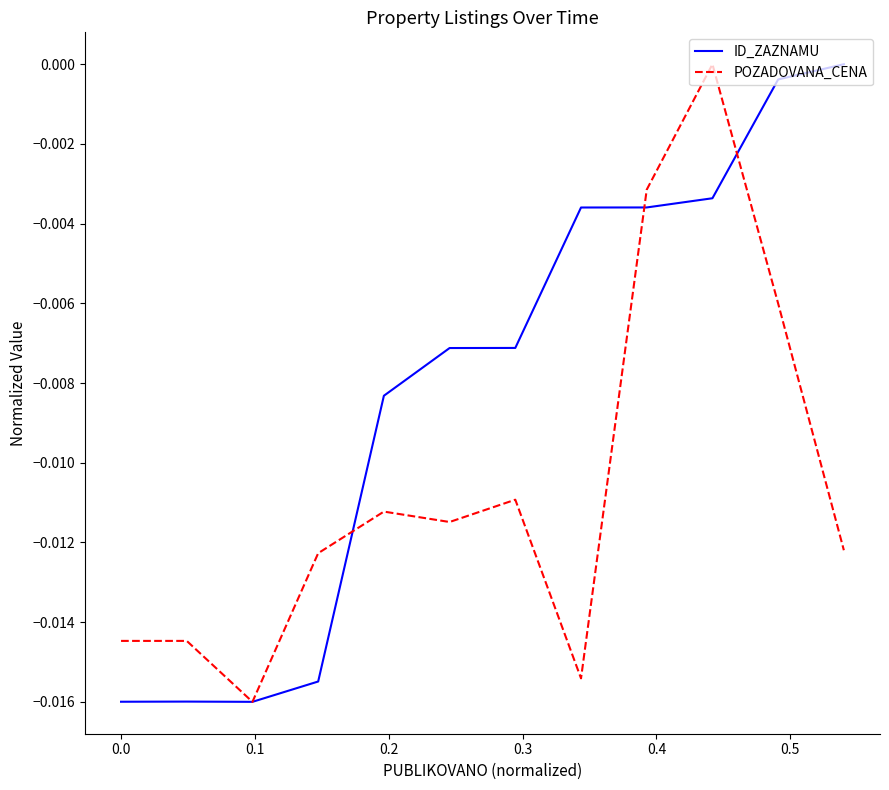

Which series has the largest total across all categories?

ID_ZAZNAMU